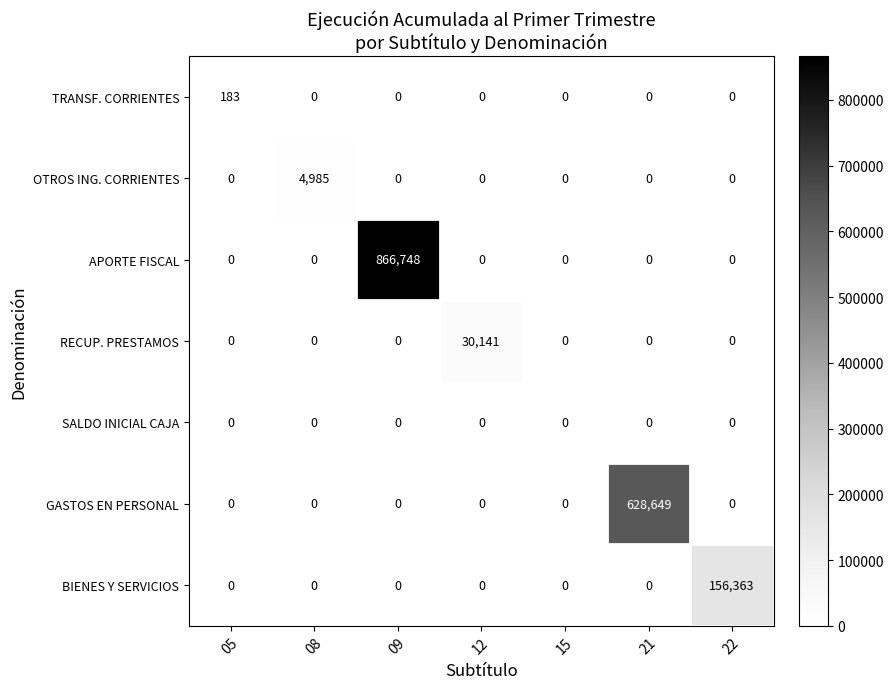

What is the highest value of the TRANSF. CORRIENTES series?

183